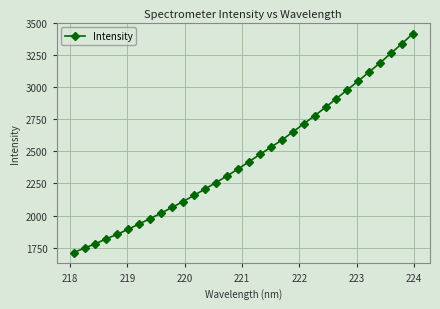

What is the value of the 17th point from the left?

2418.7